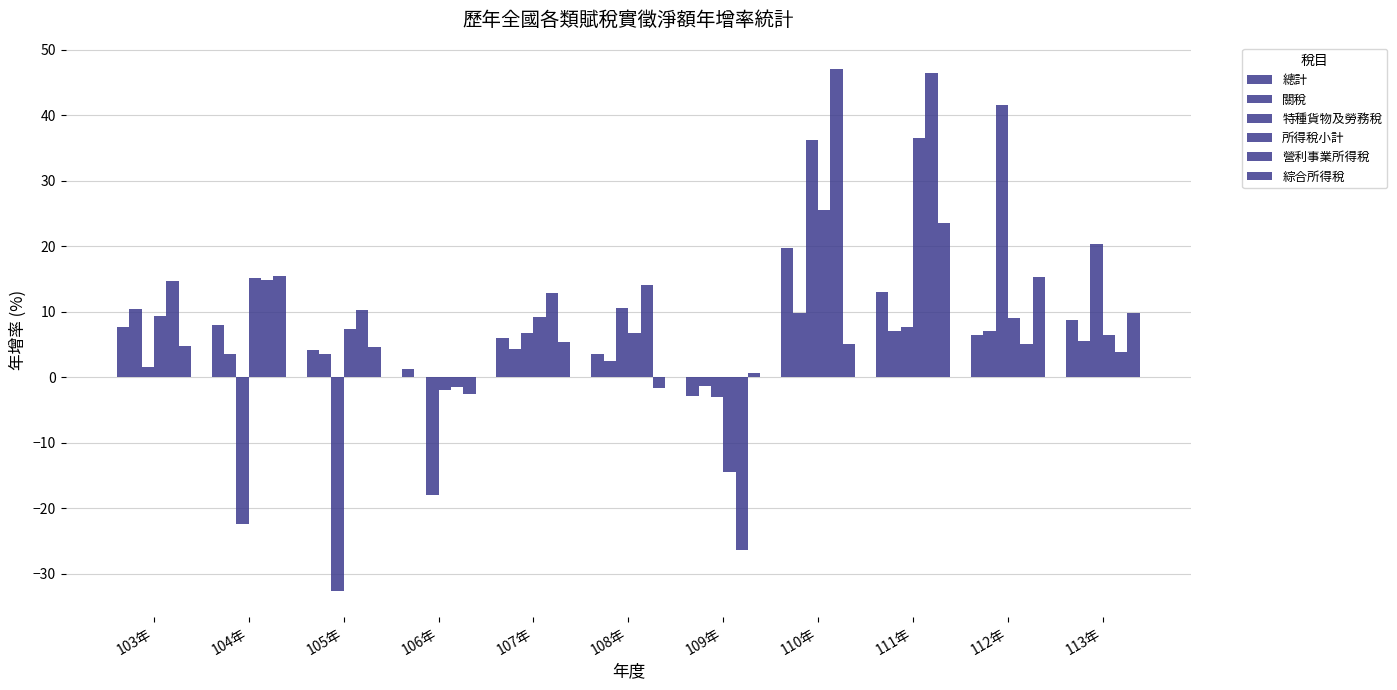

Where is 關稅 nearest to the value 4?

104年